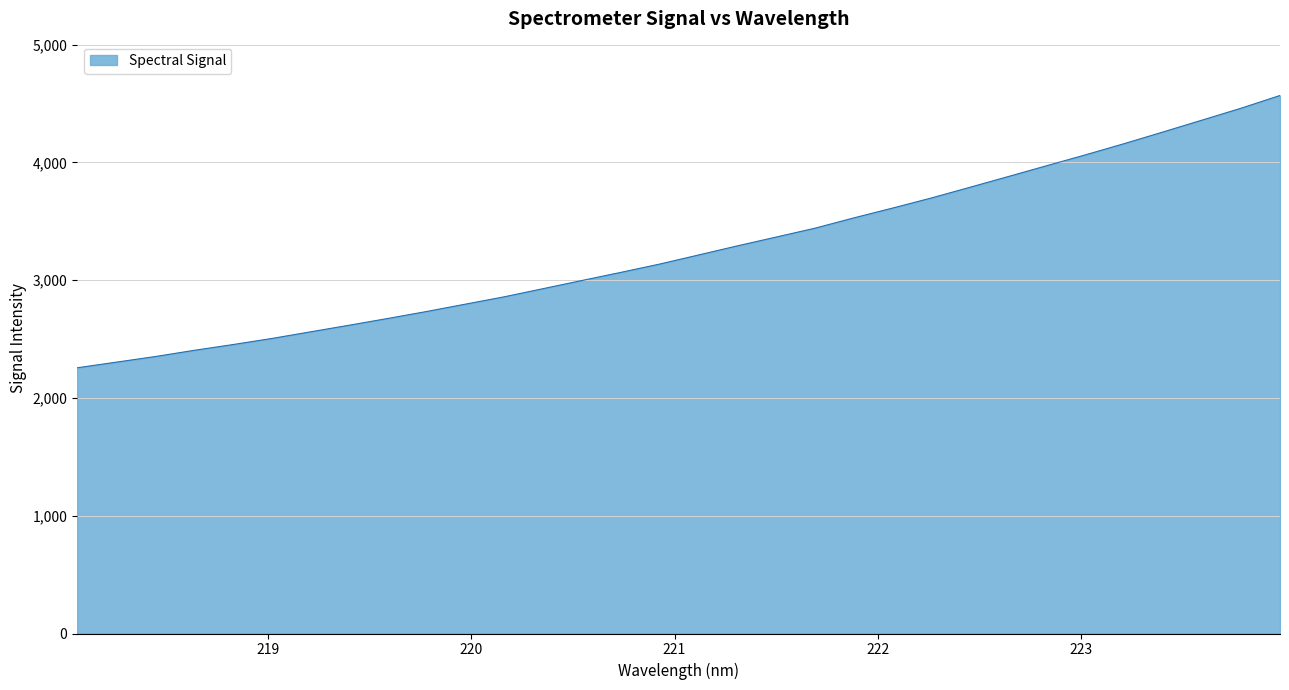

What is the difference between the maximum and minimum values?

2312.5